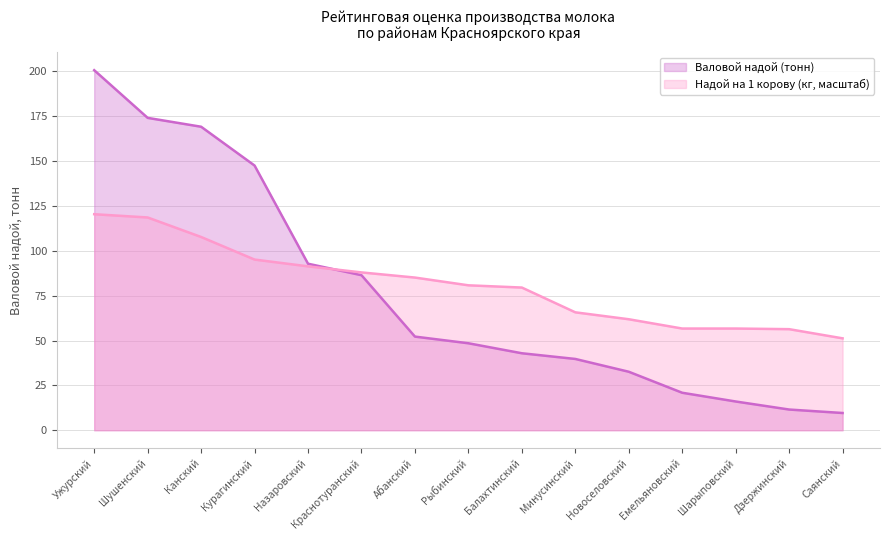

Which series ends up on top after the final intersection of Надой на 1 корову (кг) and Валовой надой (тонн)?

Надой на 1 корову (кг)